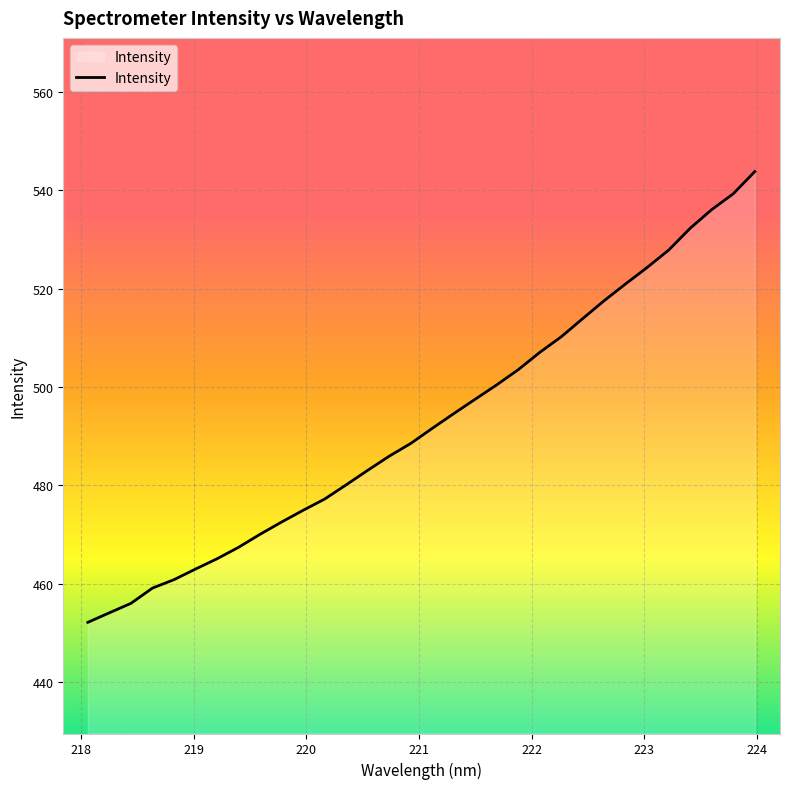

What is the difference between the maximum and minimum values?

91.7